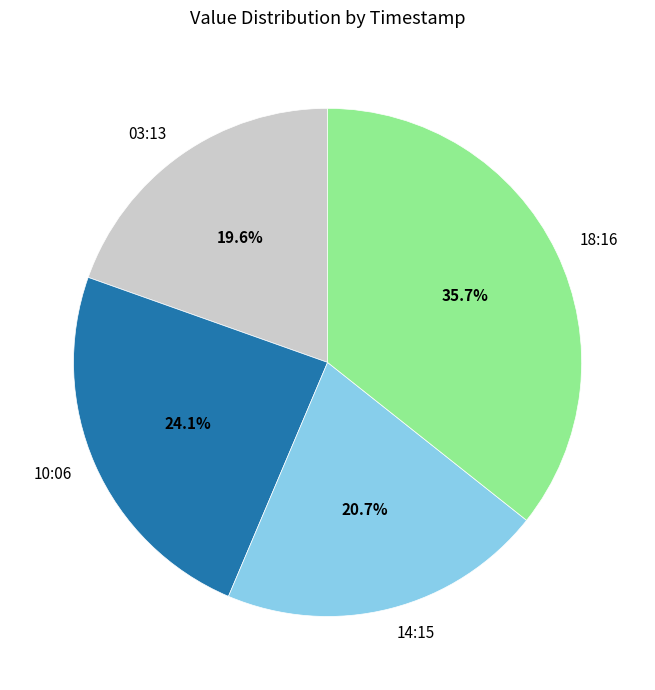

What percentage do 18:16 and 03:13 together represent?

55.2%